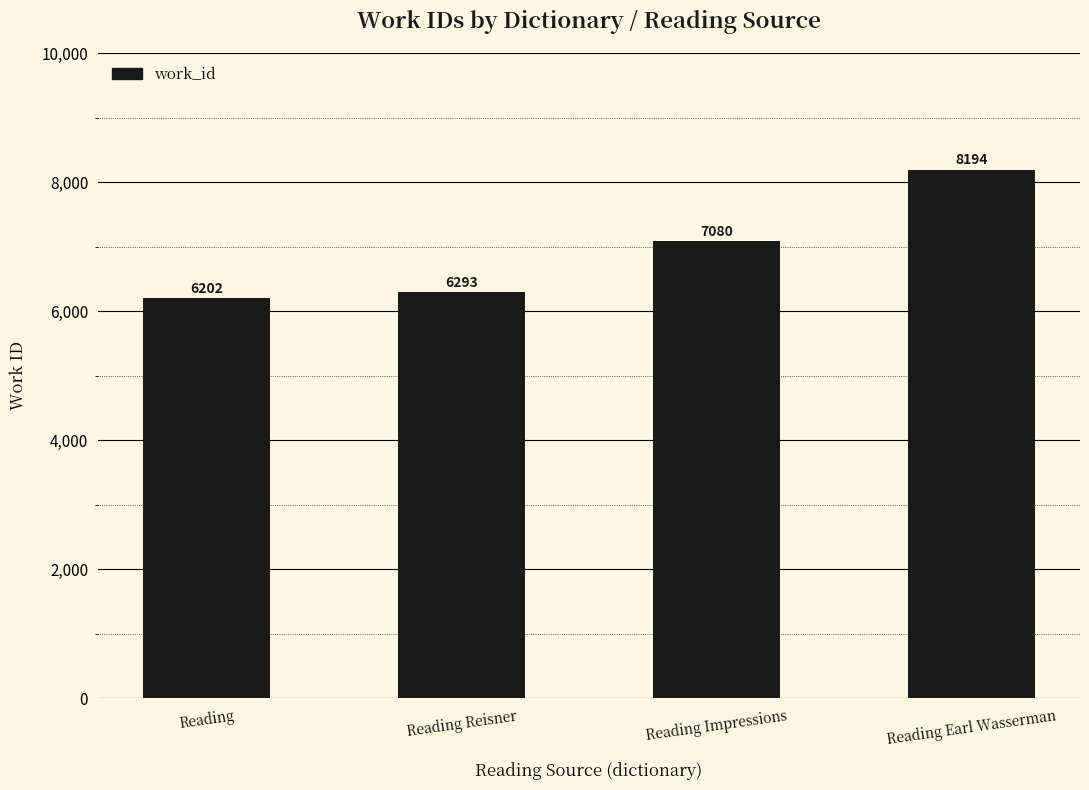

What is the sum of all values?

27769